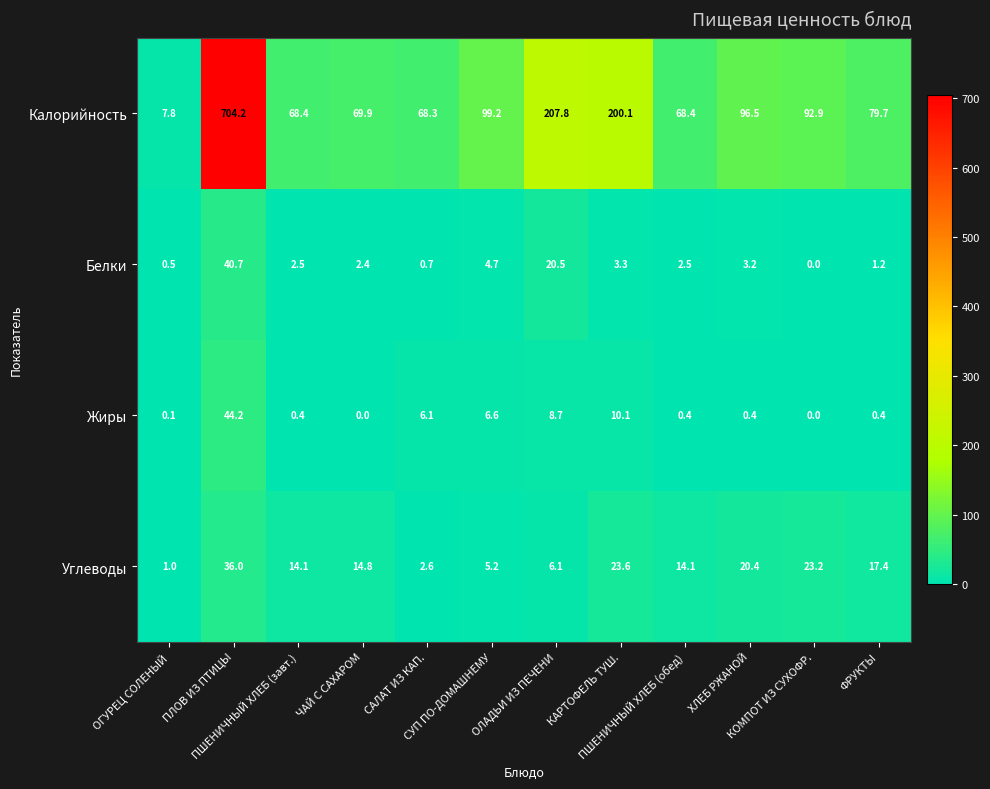

Rank the series by their maximum value, from highest to lowest.

Калорийность, Жиры, Белки, Углеводы